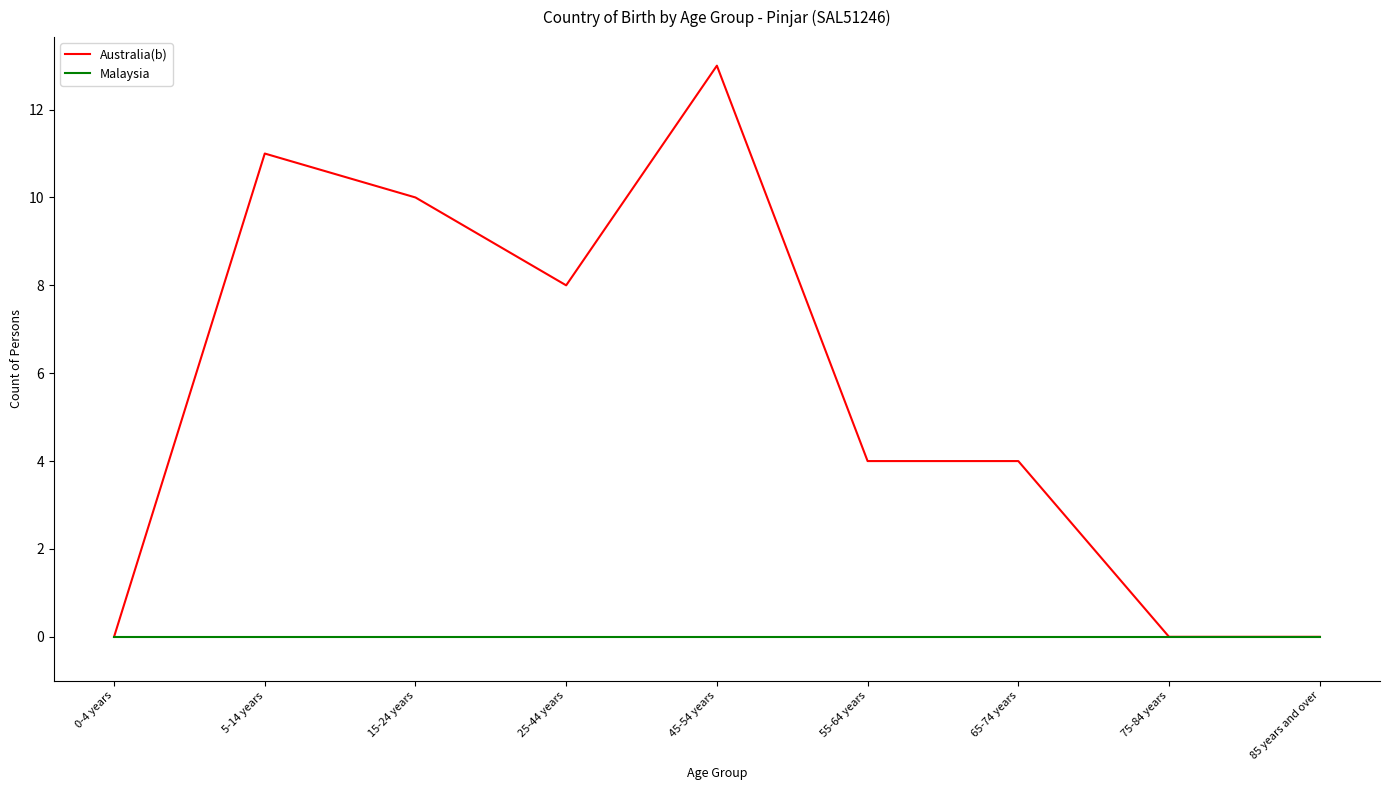

What position from the left is 45-54 years?

5